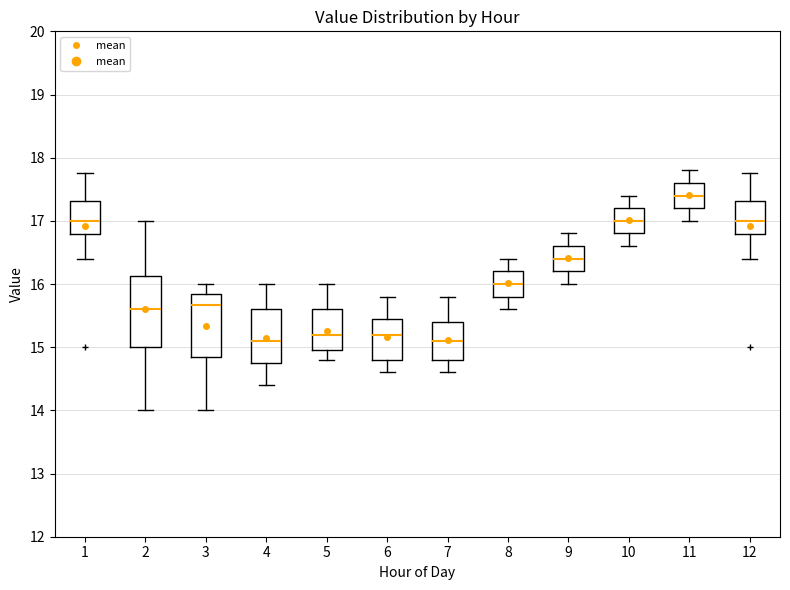

Reading left to right, read every box against the y-axis: the position of its median line, the range the box covers, and the ends of its whiskers. The values are not printed on the chart, so give them approximately, as read against the axis.

1: median 17.0, box 16.8 to 17.3, whiskers 16.4 to 17.8
2: median 15.6, box 15.0 to 16.1, whiskers 14.0 to 17.0
3: median 15.7, box 14.9 to 15.9, whiskers 14.0 to 16.0
4: median 15.1, box 14.8 to 15.6, whiskers 14.4 to 16.0
5: median 15.2, box 15.0 to 15.6, whiskers 14.8 to 16.0
6: median 15.2, box 14.8 to 15.5, whiskers 14.6 to 15.8
7: median 15.1, box 14.8 to 15.4, whiskers 14.6 to 15.8
8: median 16.0, box 15.8 to 16.2, whiskers 15.6 to 16.4
9: median 16.4, box 16.2 to 16.6, whiskers 16.0 to 16.8
10: median 17.0, box 16.8 to 17.2, whiskers 16.6 to 17.4
11: median 17.4, box 17.2 to 17.6, whiskers 17.0 to 17.8
12: median 17.0, box 16.8 to 17.3, whiskers 16.4 to 17.8